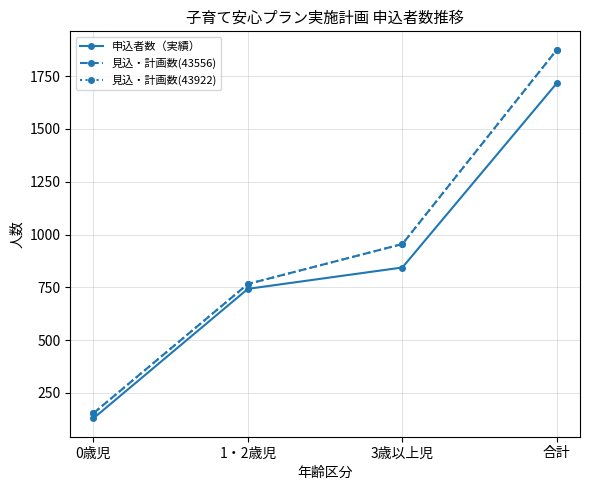

Does the chart have visible grid lines?

Yes